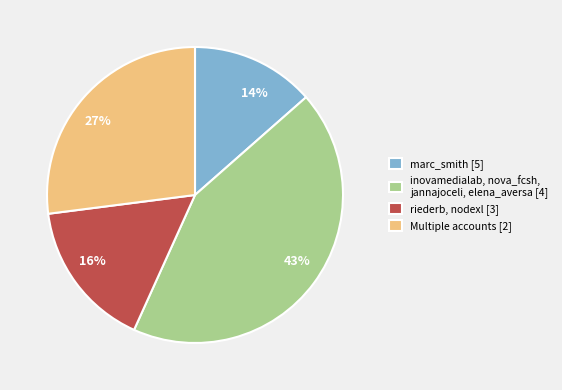

To the nearest percent, what is the combined percentage of 27% and 14%?

41%